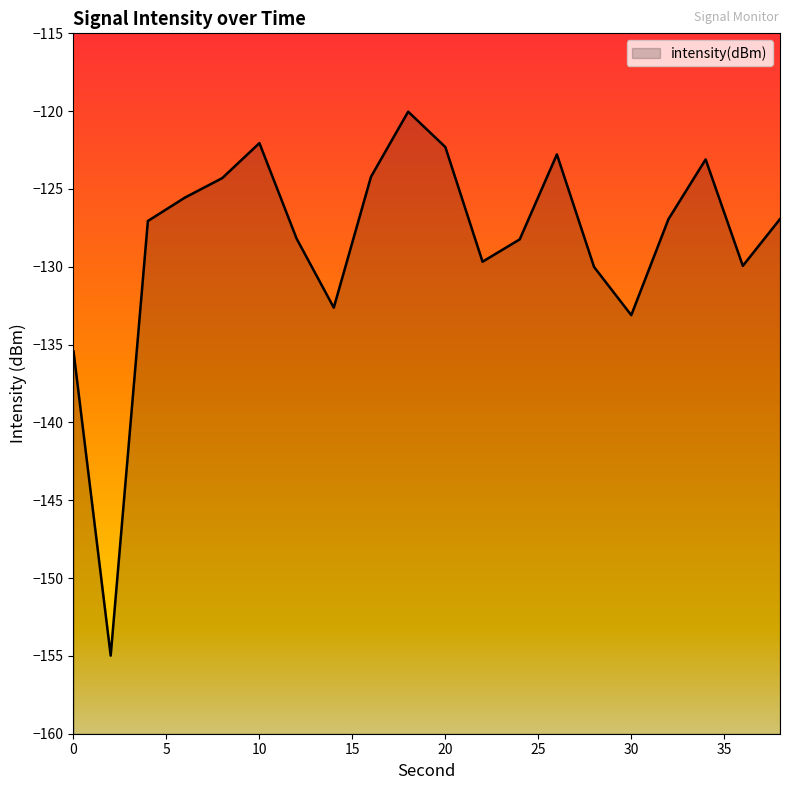

Which label corresponds to the smallest value in the chart?

2